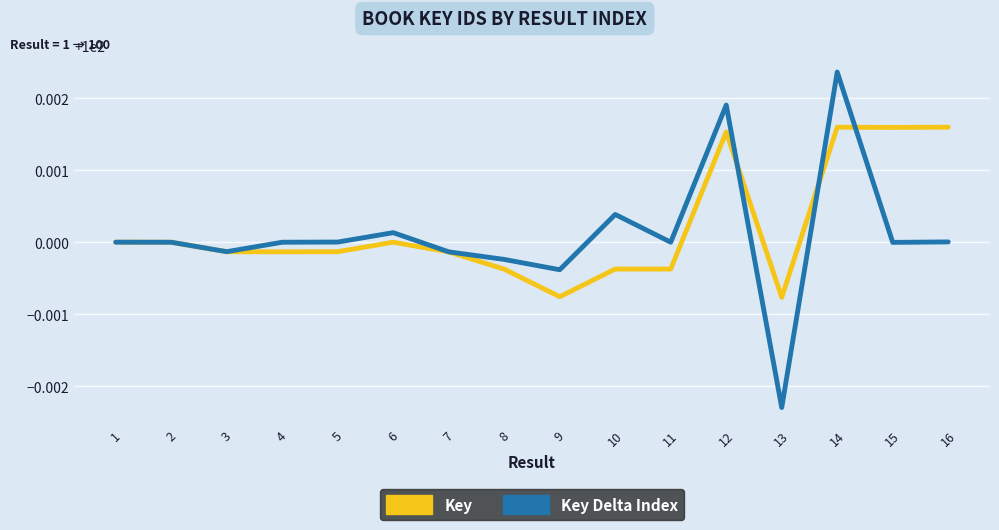

Between 4 and 12, which series saw the biggest shift?

Key Delta Index